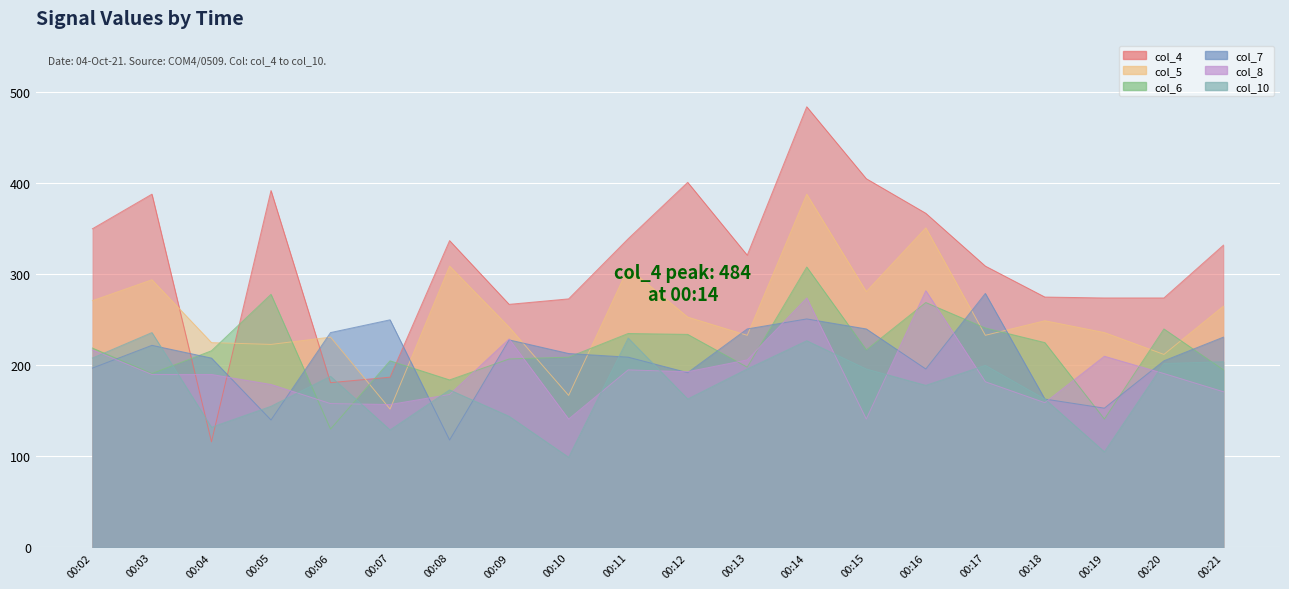

In col_6, how many points are lower than both neighbors (excluding endpoints)?

6